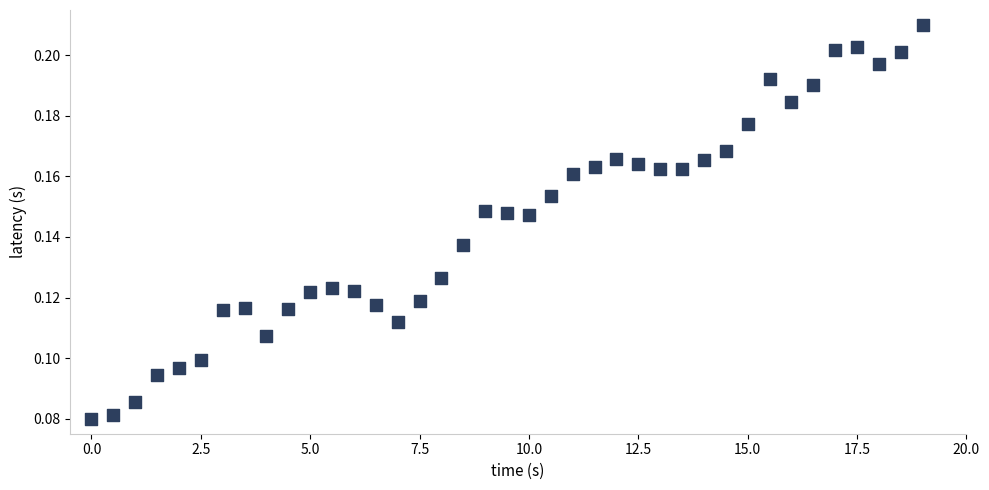

What is the range of X values (max minus min)?

19.0